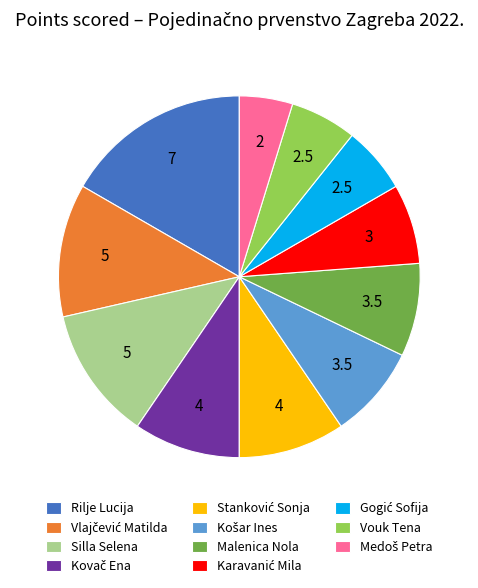

Is there a majority slice in this chart?

No